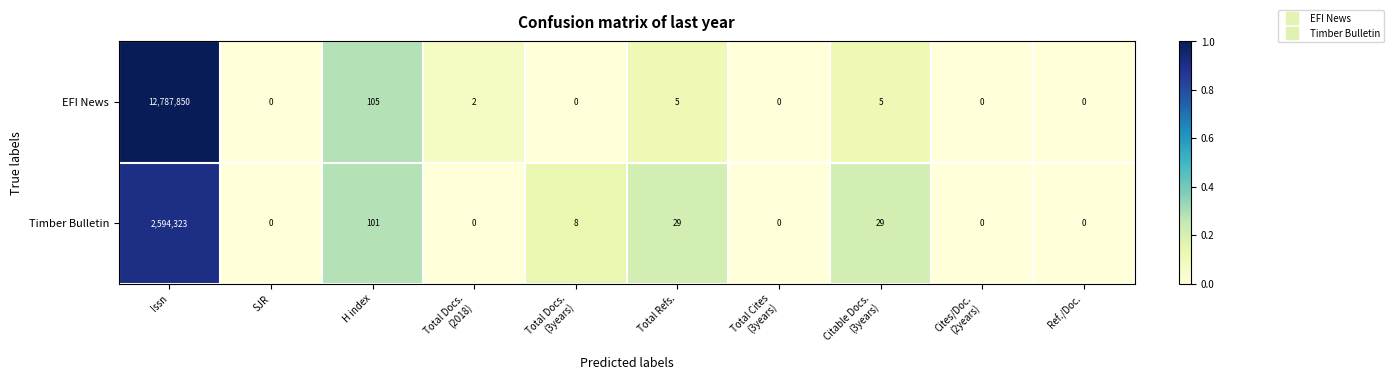

Between Total Docs.
(3years) and Ref./Doc., which series saw the biggest shift?

Timber Bulletin